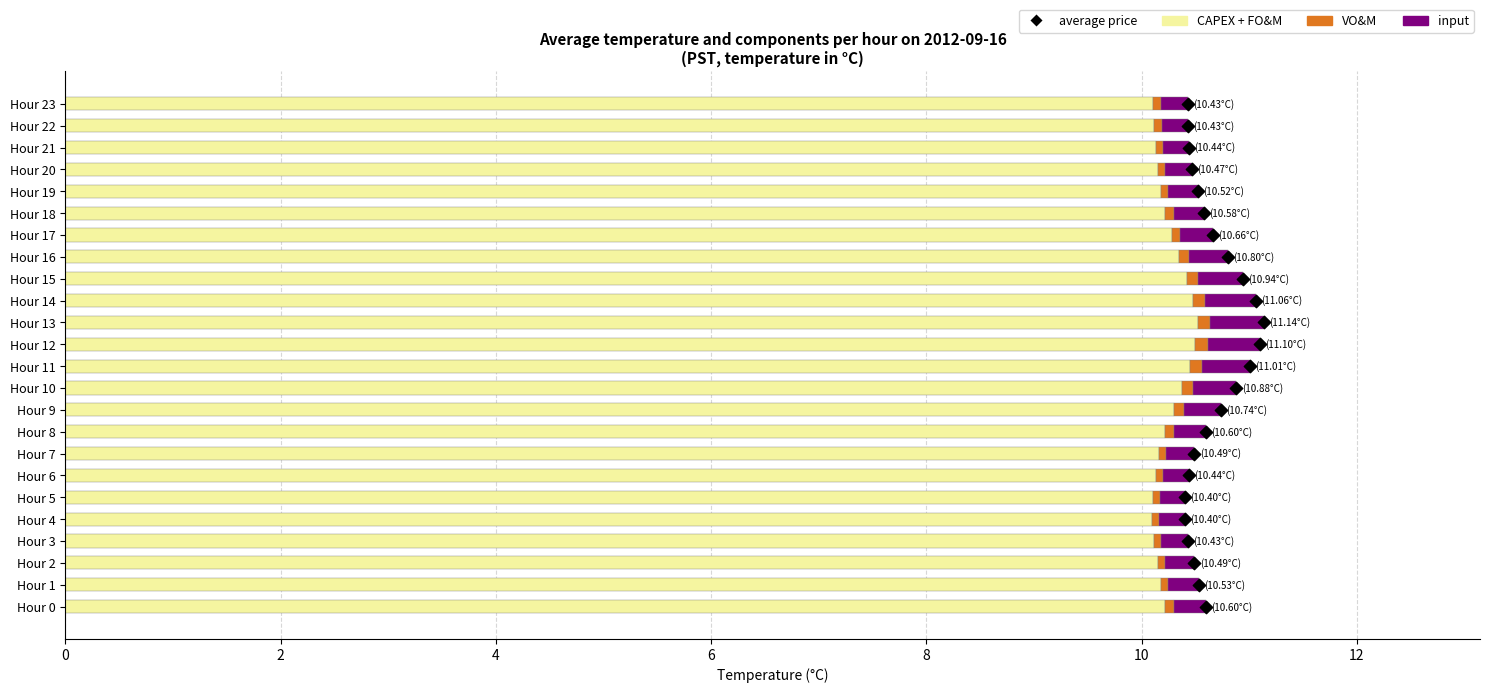

Is the value of CAPEX + FO&M at Hour 16 greater than the value of VO&M at Hour 18?

Yes